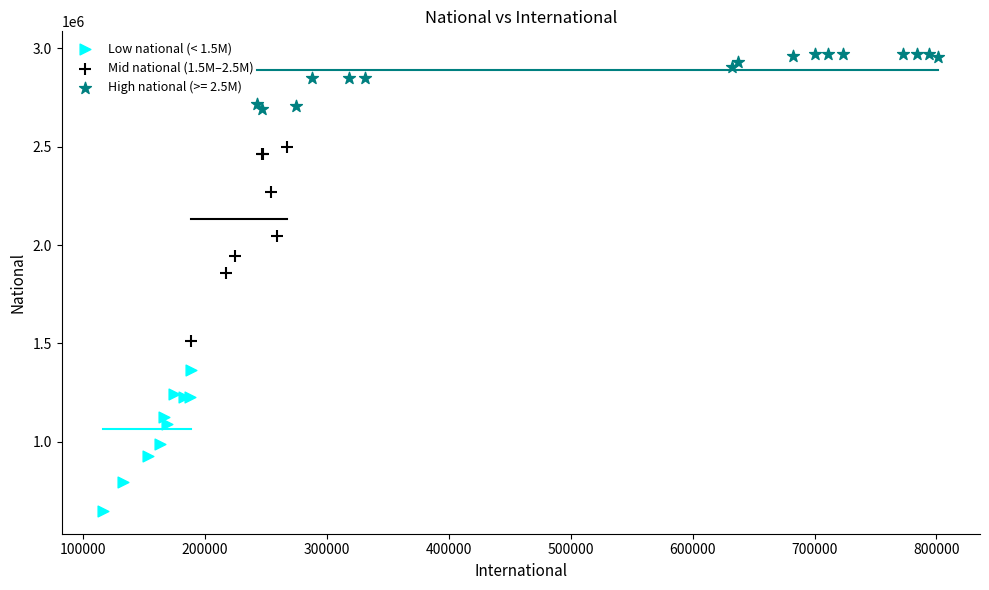

Which series reaches the minimum Y coordinate?

Low national (< 1.5M)